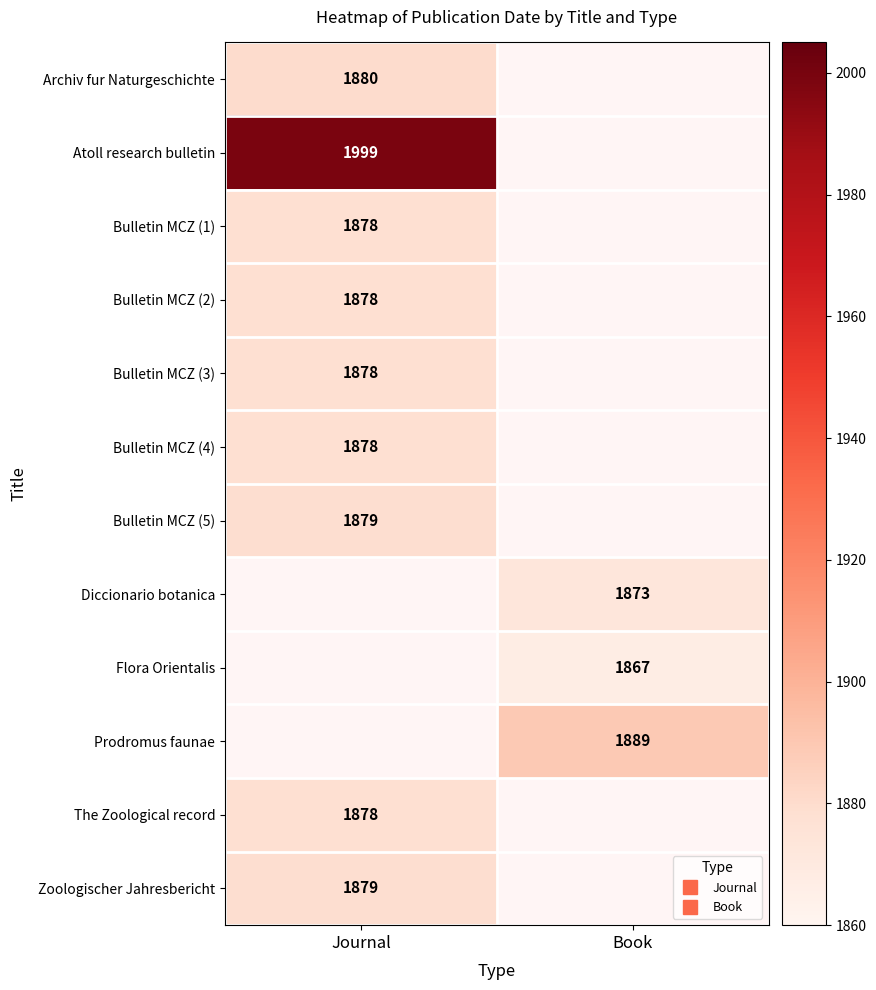

Is the value of Diccionario botanica at Journal greater than the value of Atoll research bulletin at Journal?

No